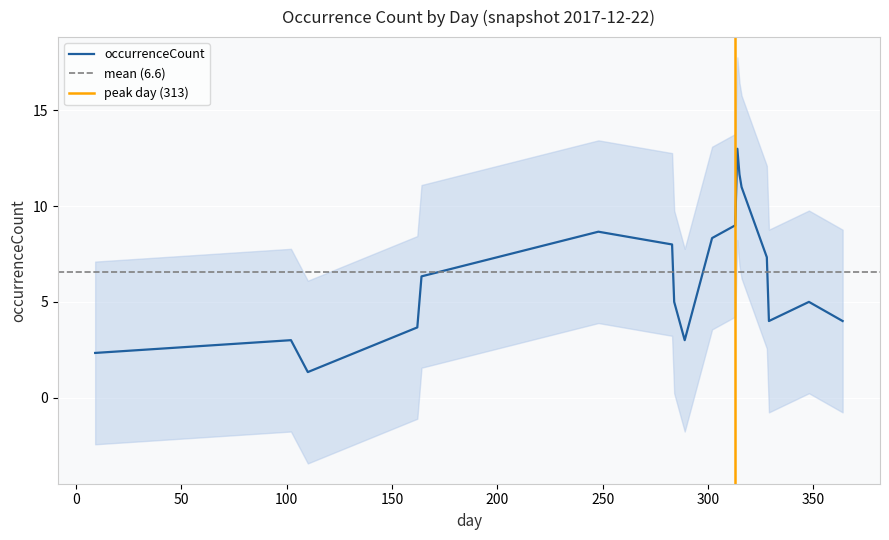

How many values are below 6?

9